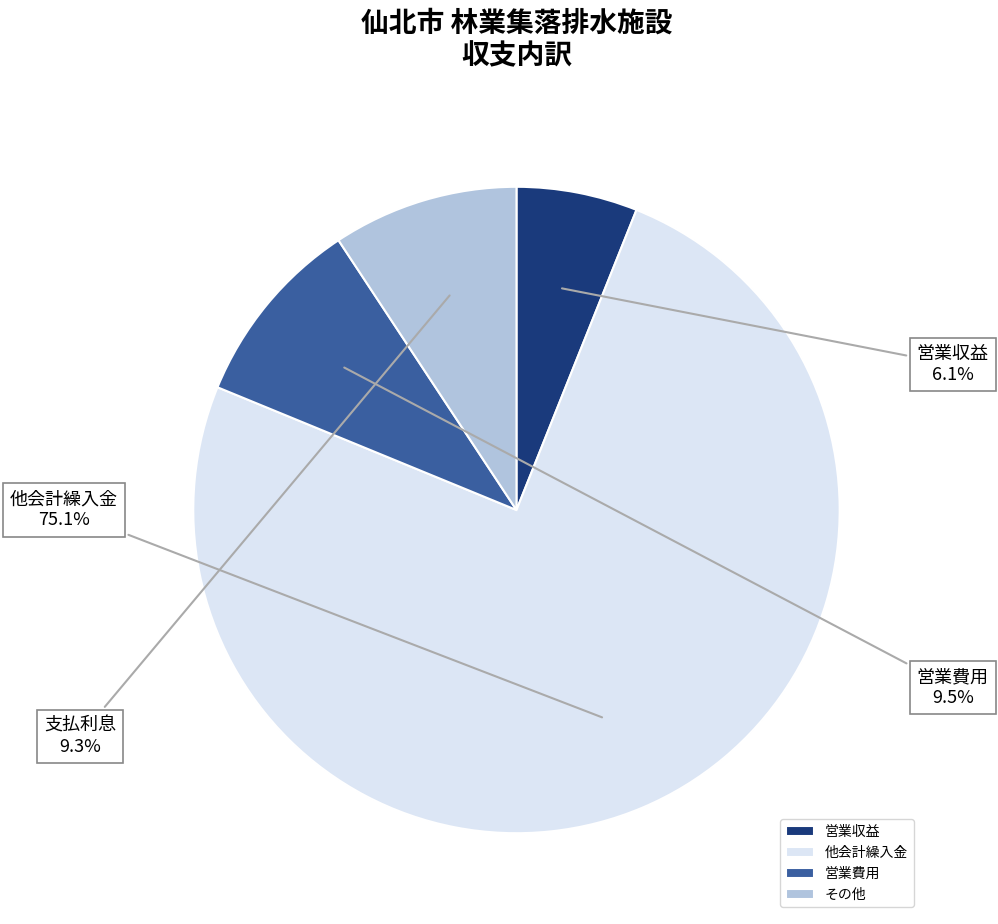

To the nearest percent, what percentage of the pie is 営業収益?

6%